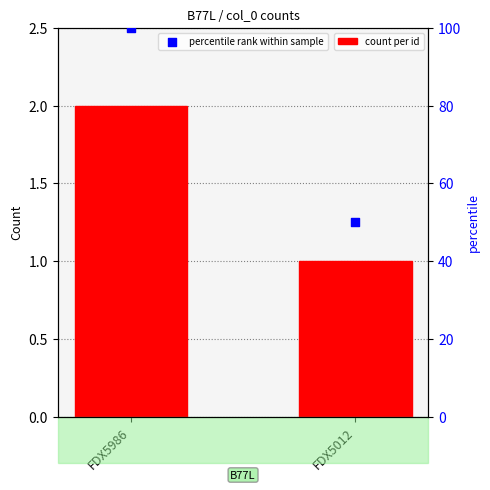

At which category is the sum across all series the highest?

FDX5986